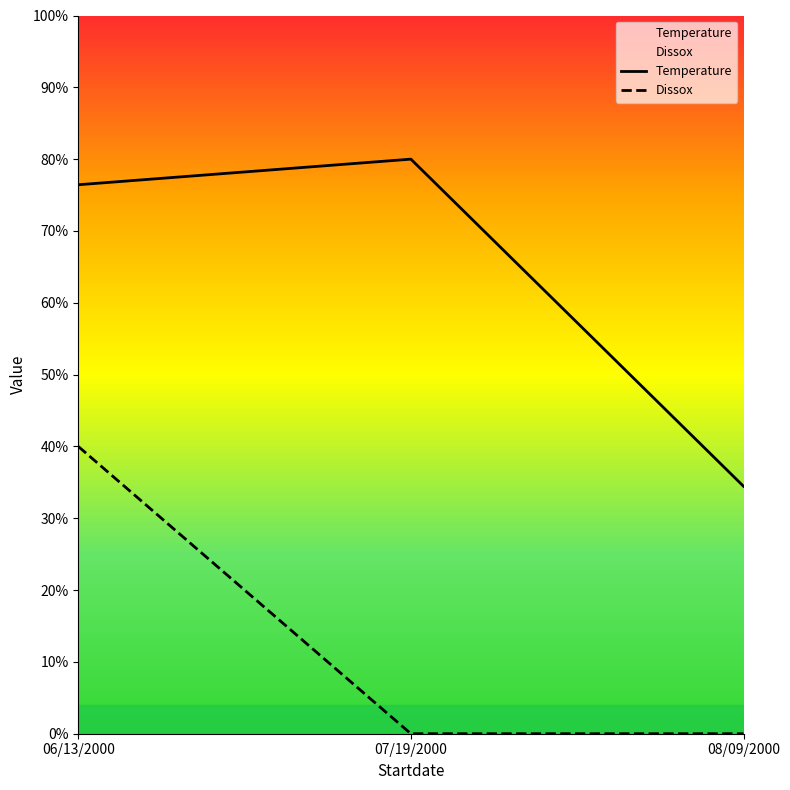

Count the number of categories in the chart.

3